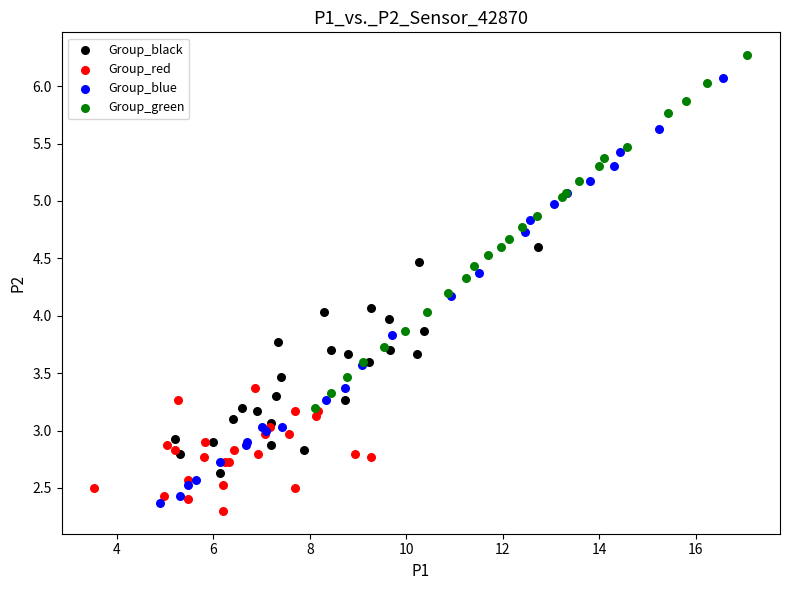

What are all the series names shown in the legend?

Group_black, Group_red, Group_blue, Group_green